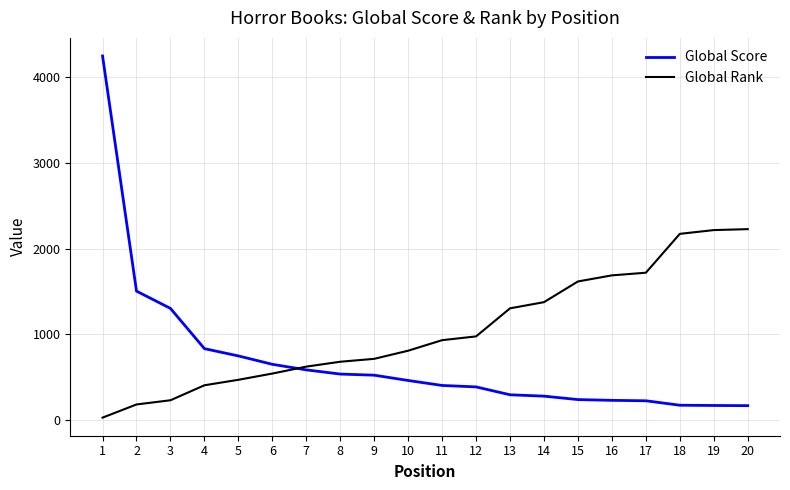

Rank the series by their average value, from highest to lowest.

Global Rank, Global Score